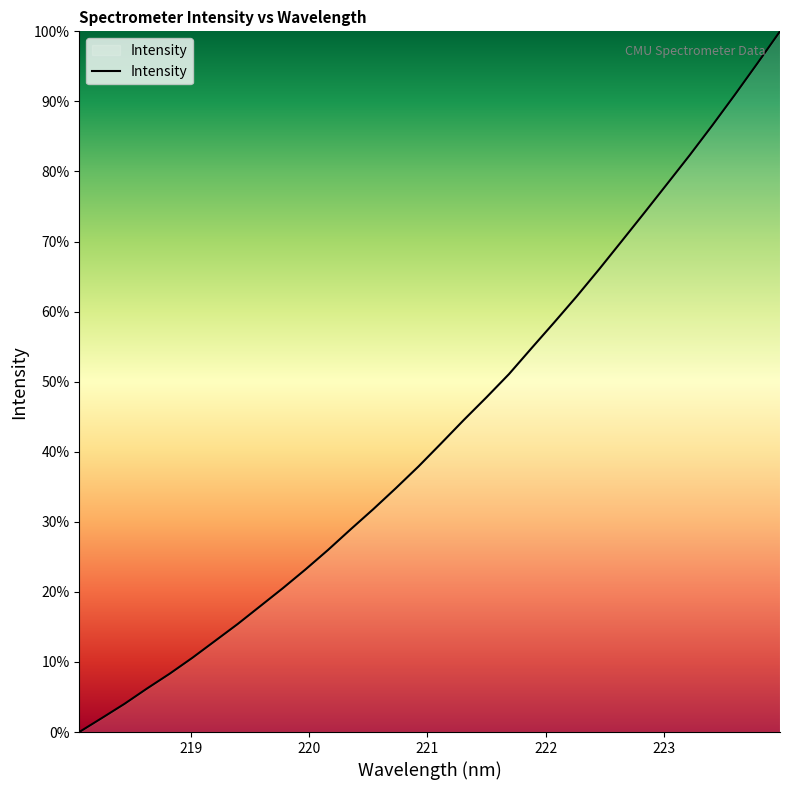

What is the maximum value shown in the chart?

1.0